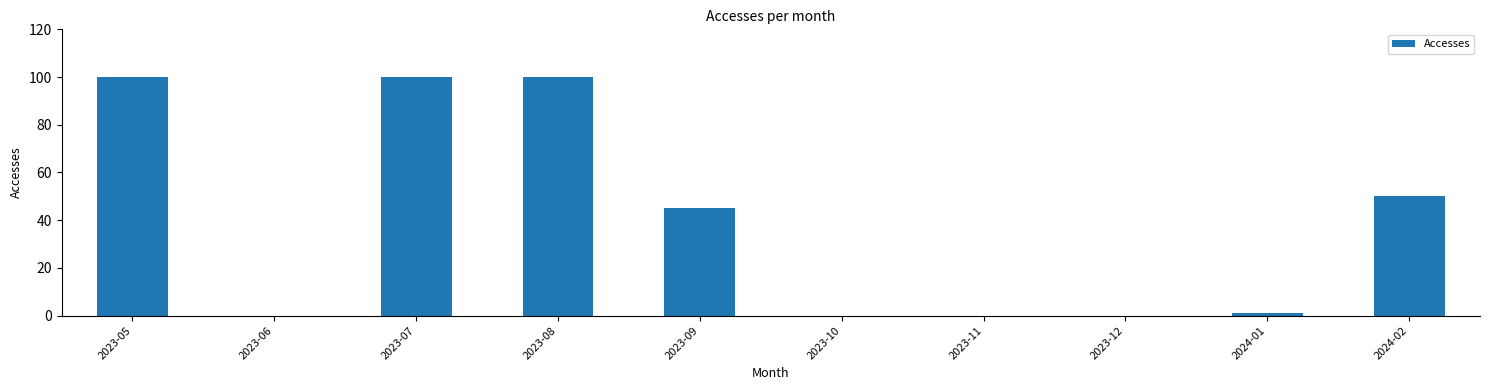

Count the number of categories in the chart.

10